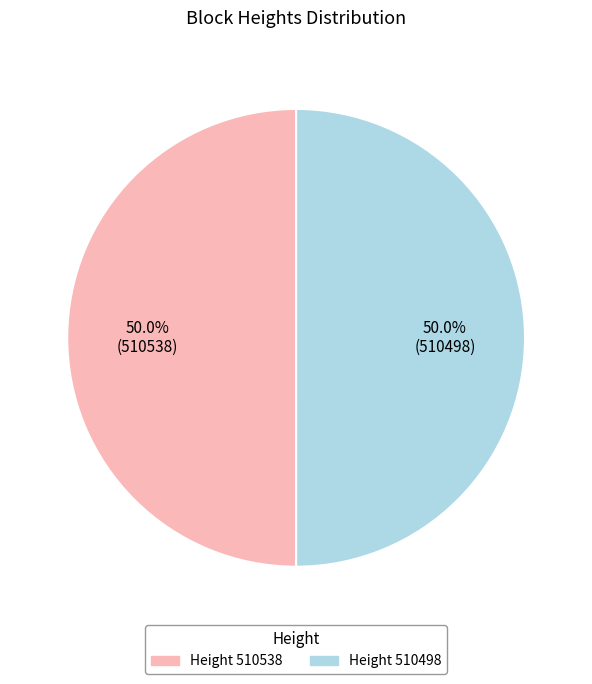

Approximately how many times larger is the value at Height 510498 compared to Height 510538?

1.0